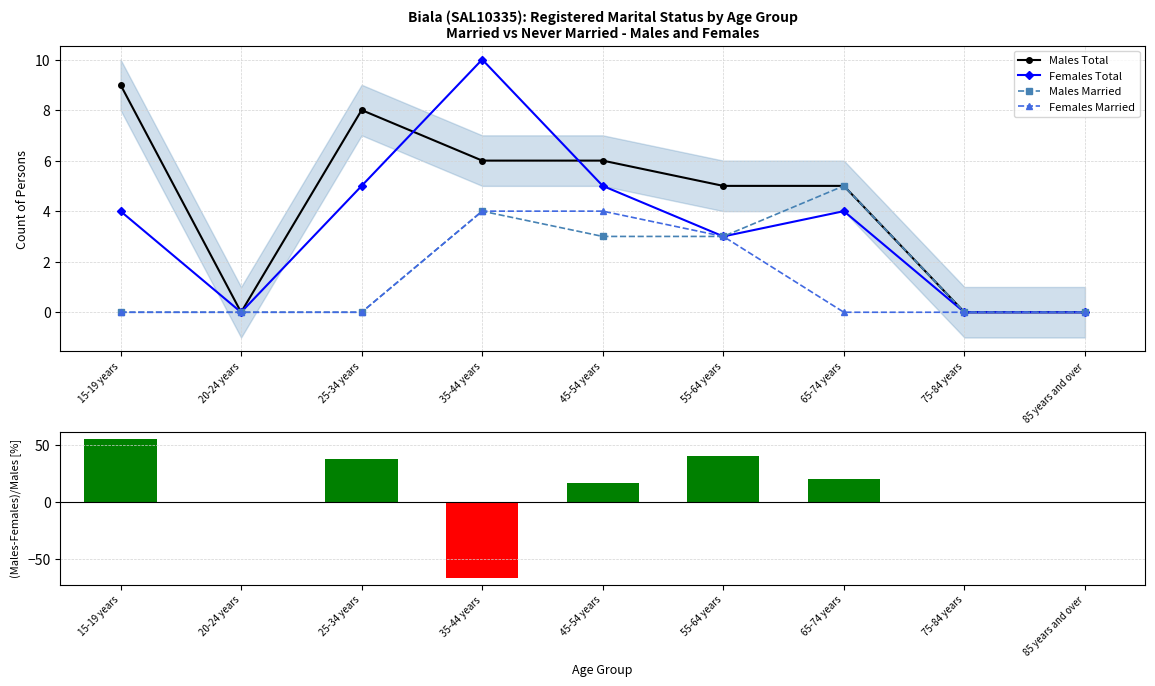

What is the difference between the highest and lowest values at 25-34 years?

37.5